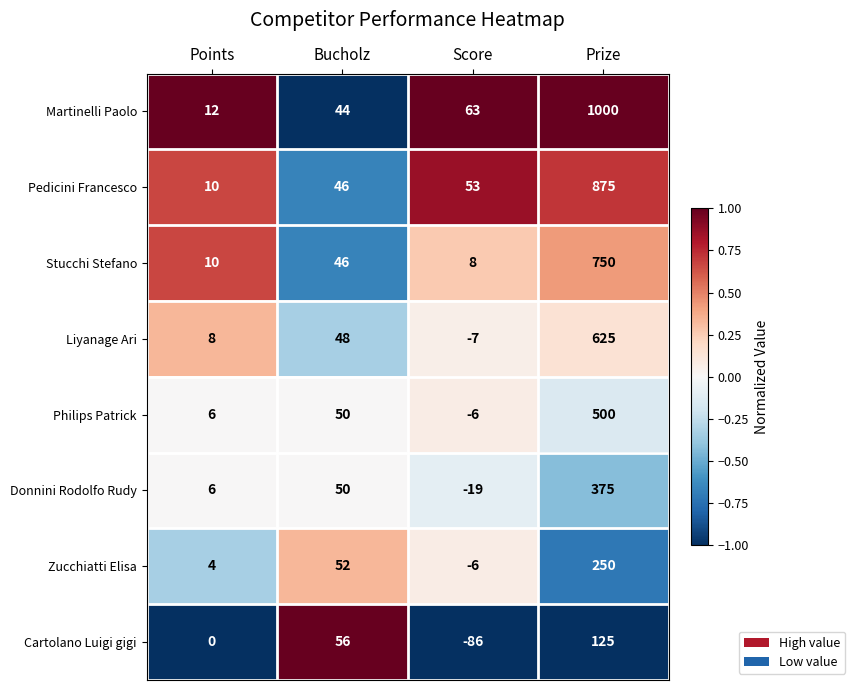

What is the lowest value of the Donnini Rodolfo Rudy series?

-19